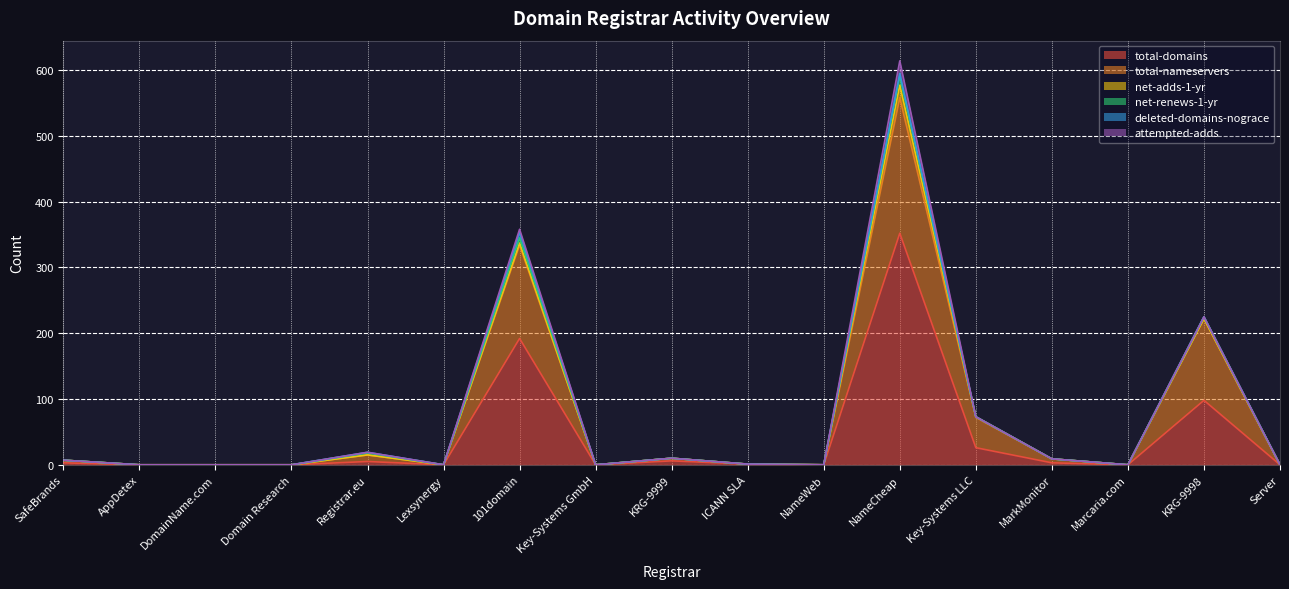

The value of net-adds-1-yr at ICANN SLA is 0. True or false?

True